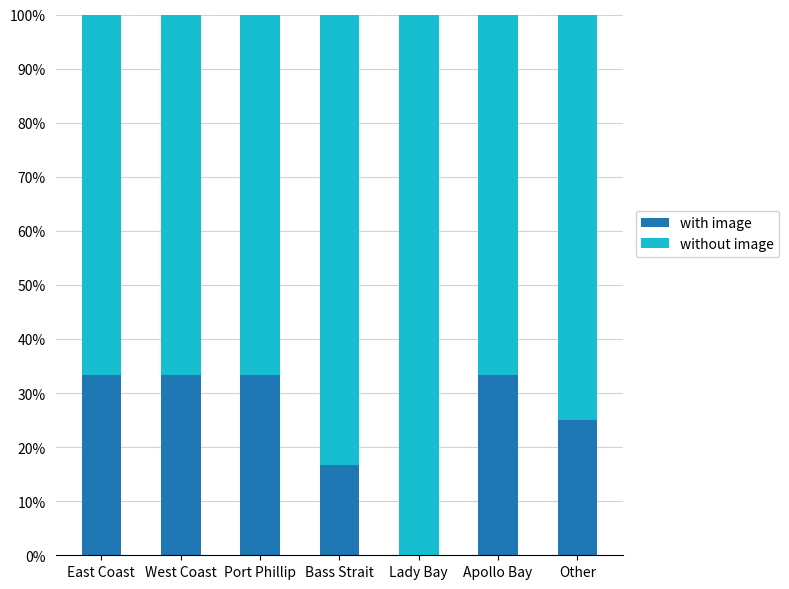

What is the maximum value for with image?

33.3